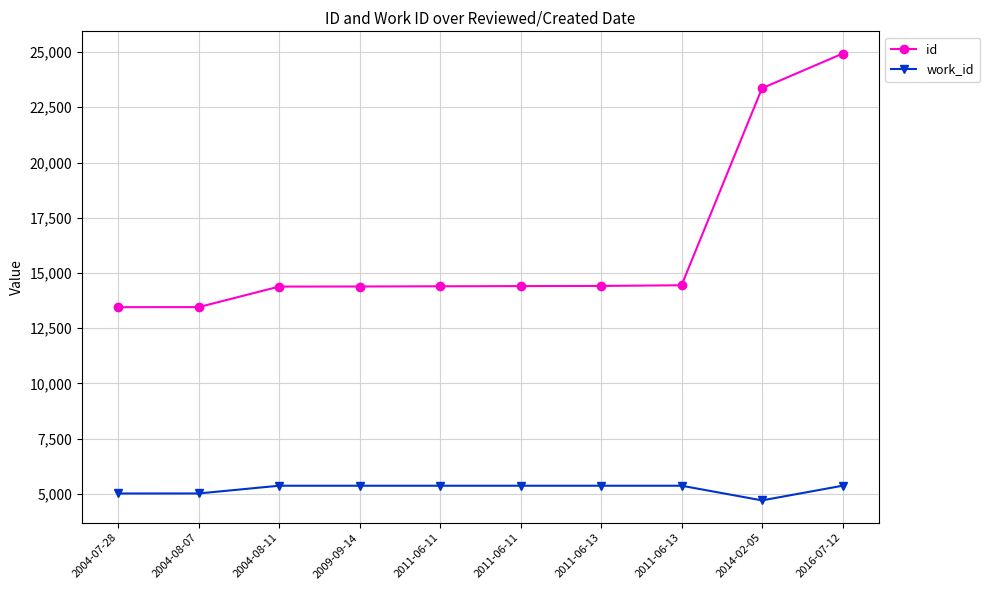

Reading left to right, extract all data points from this chart.

id: 2004-07-28=13450	2004-08-07=13452	2004-08-11=14382	2009-09-14=14386	2011-06-11=14396	2011-06-11=14404	2011-06-13=14412	2011-06-13=14442	2014-02-05=23364	2016-07-12=24928
work_id: 2004-07-28=5014	2004-08-07=5016	2004-08-11=5366	2009-09-14=5366	2011-06-11=5366	2011-06-11=5366	2011-06-13=5366	2011-06-13=5366	2014-02-05=4702	2016-07-12=5366